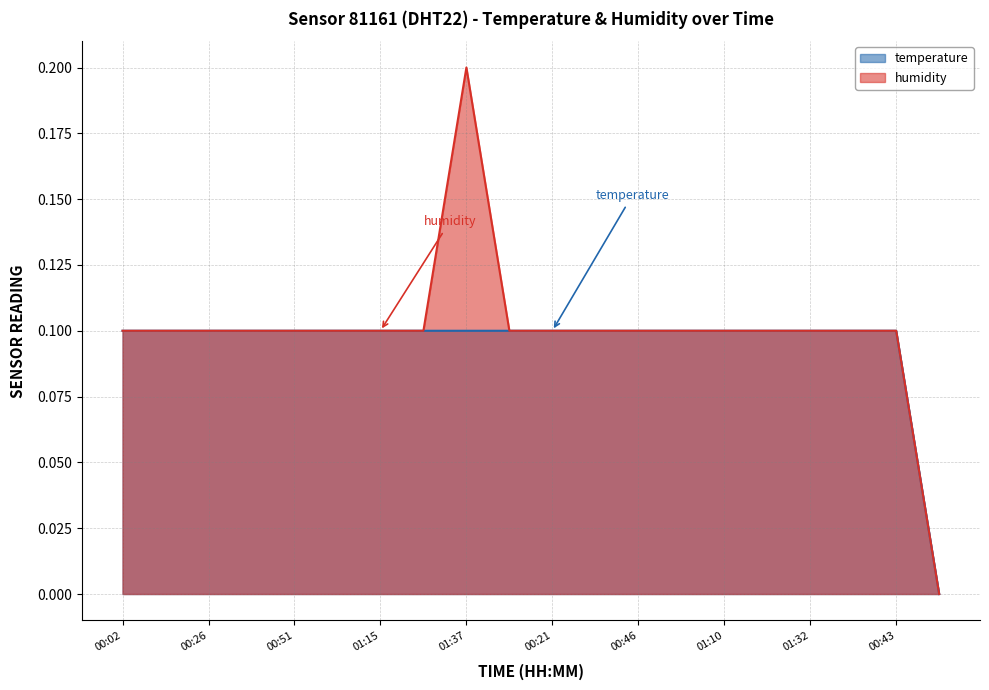

True or false: temperature and humidity cross at least once.

True